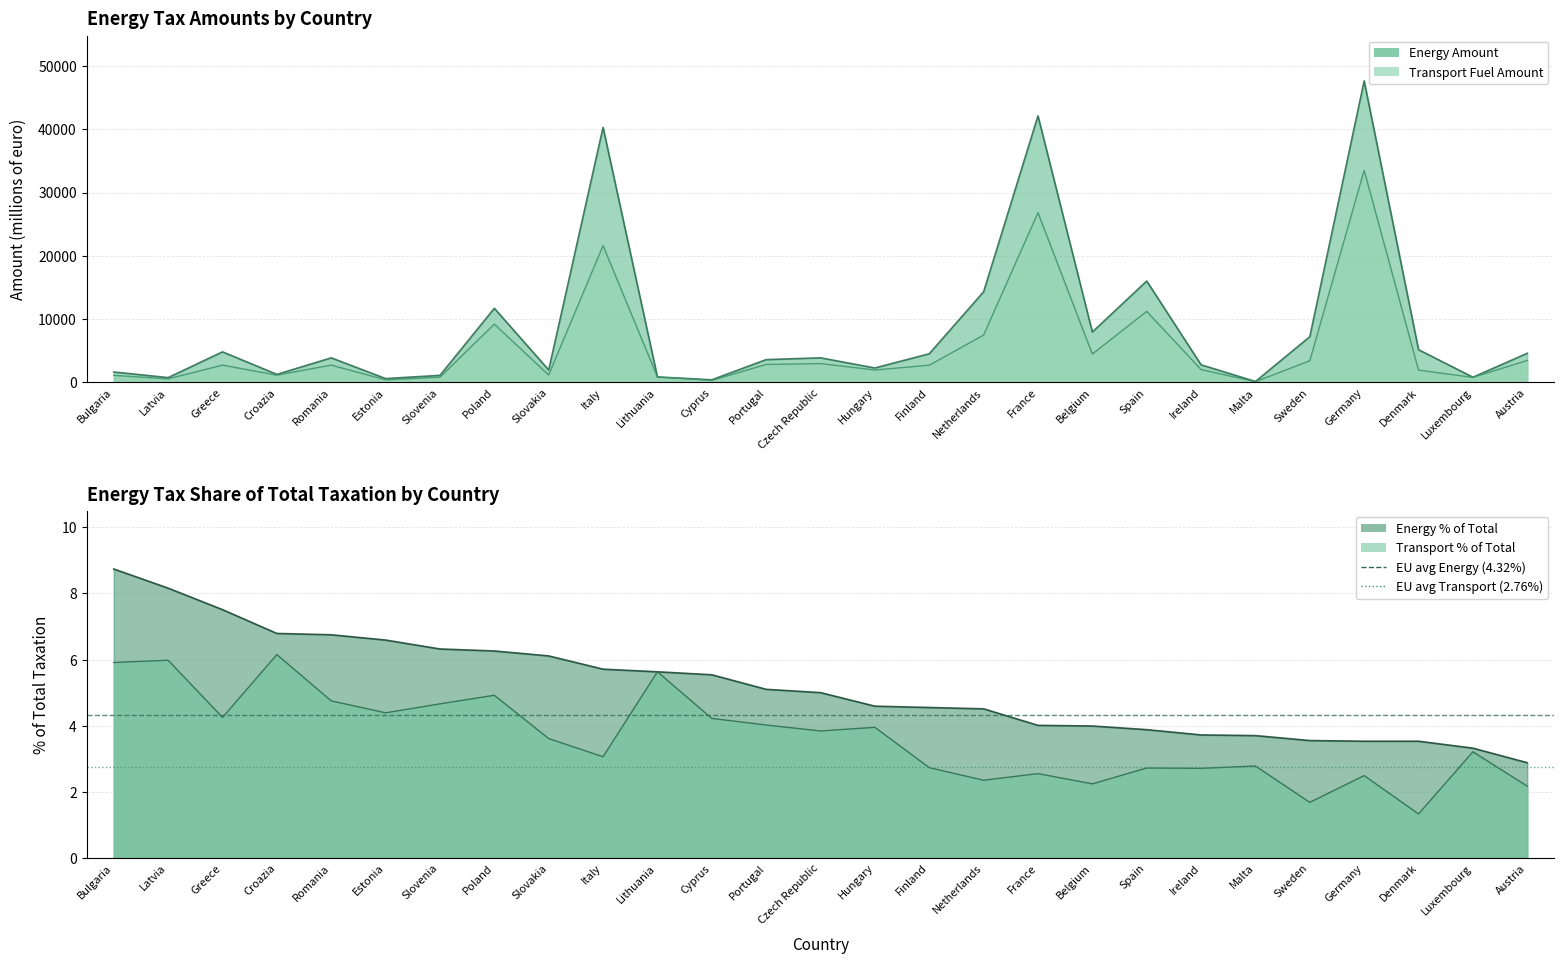

Is it true that EU avg Transport (2.76%) equals 4.1 at Bulgaria?

False